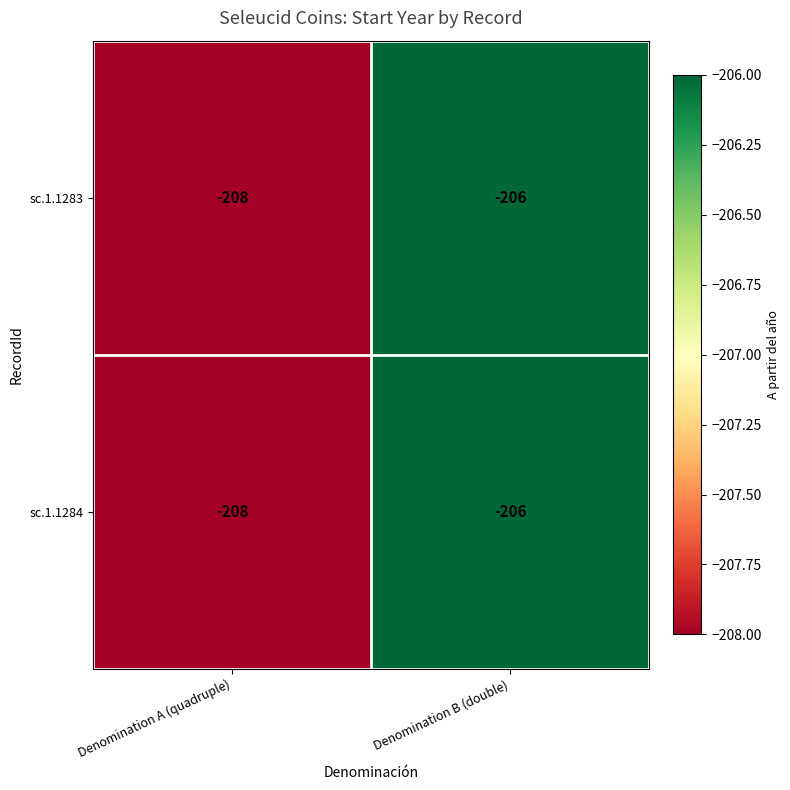

What is the average value of the sc.1.1283 series?

-207